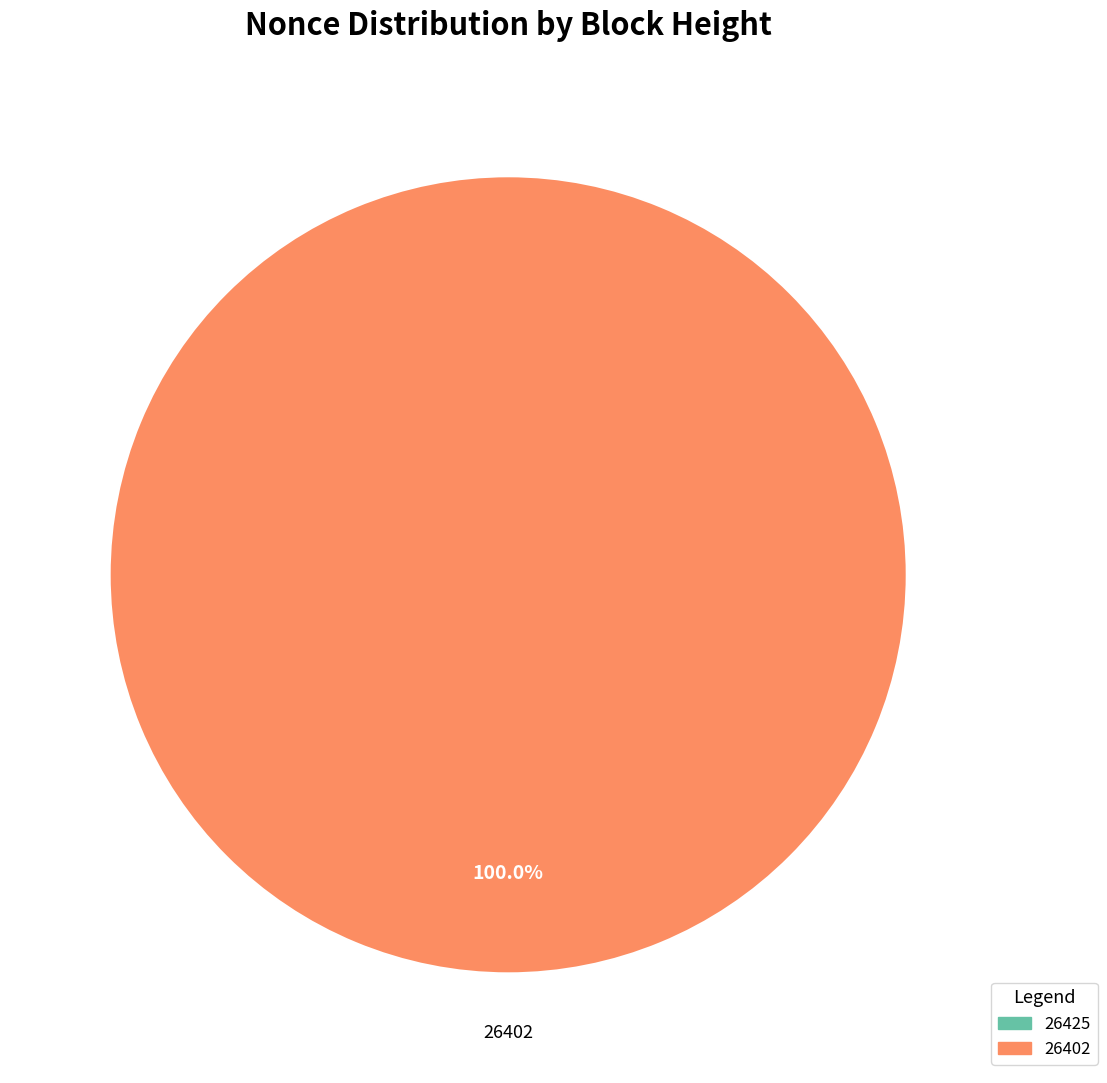

Which has a higher value, 26402 or 26425?

26402